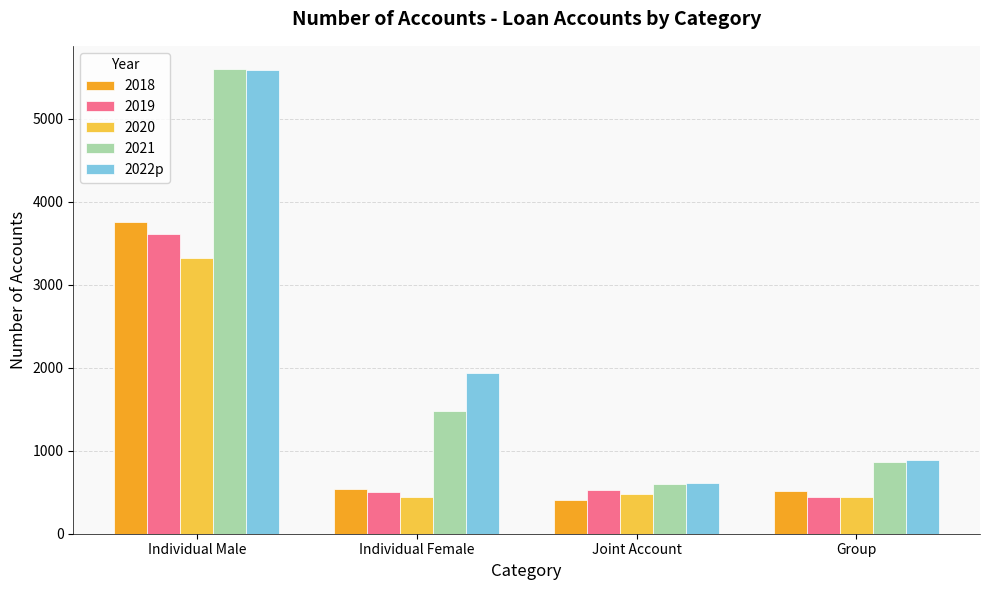

How many bars are there in total?

20